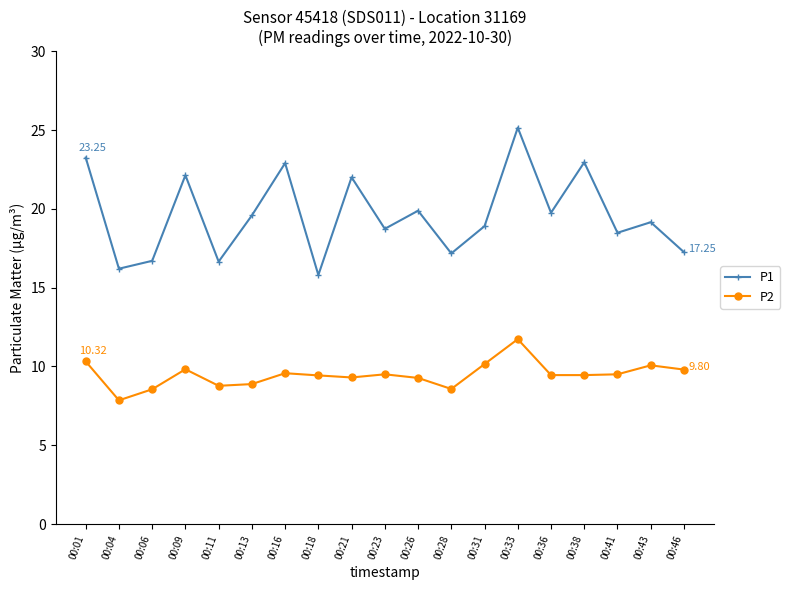

What is the sum of the P1 values at 00:06 and 00:26?

36.6